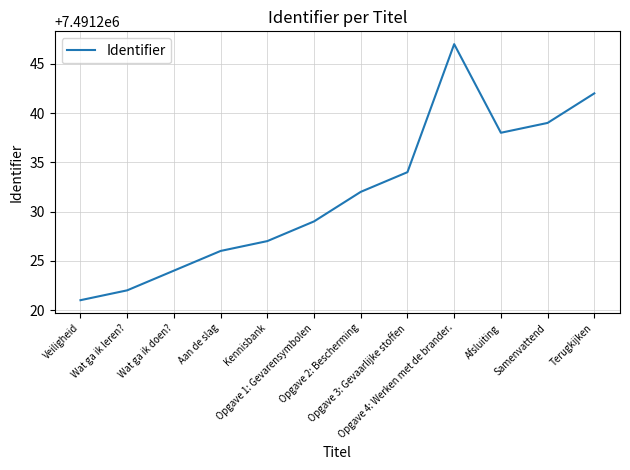

True or false: the data shows 10284680 at Opgave 4: Werken met de brander..

False